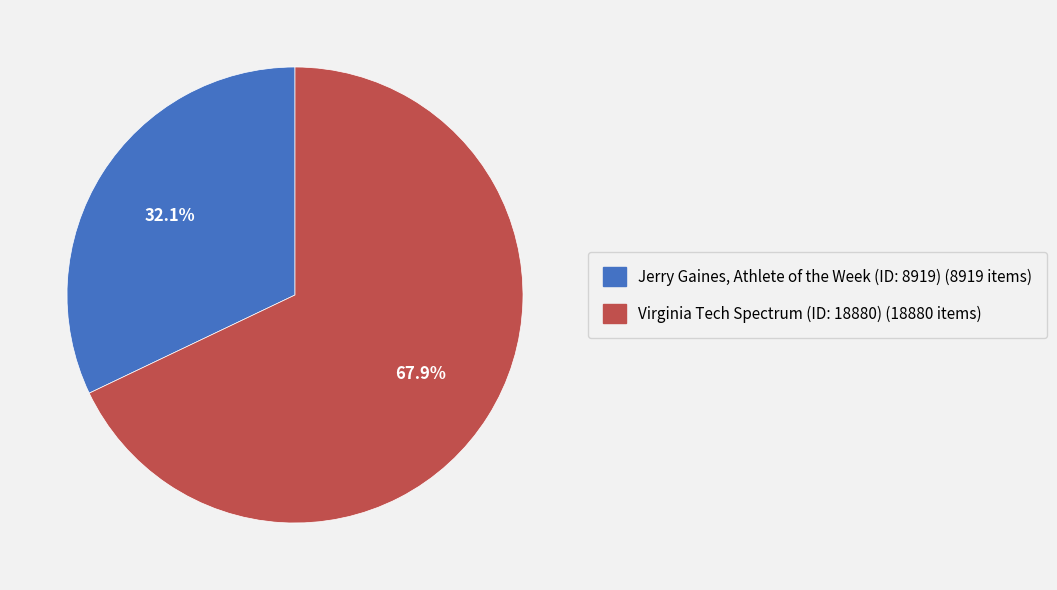

What percentage is the Virginia Tech Spectrum (ID: 18880) slice, to the nearest percent?

68%